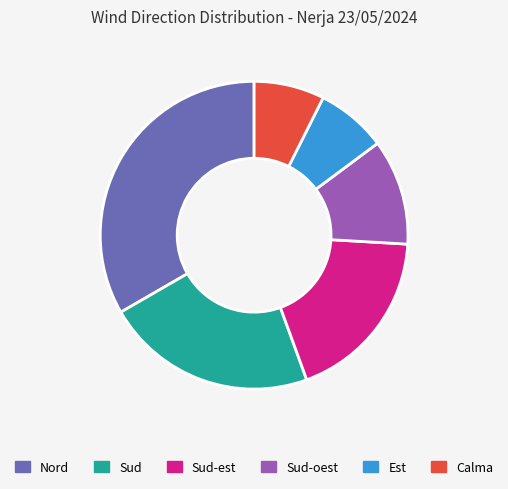

Approximately how many times larger is the value at Calma compared to Sud?

0.3